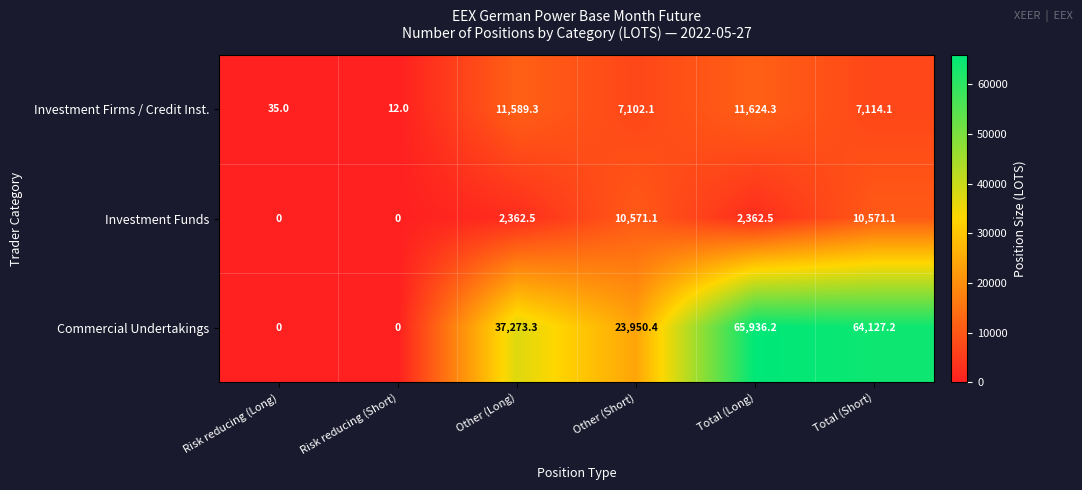

What is the total value across all series at Risk reducing (Short)?

12.0